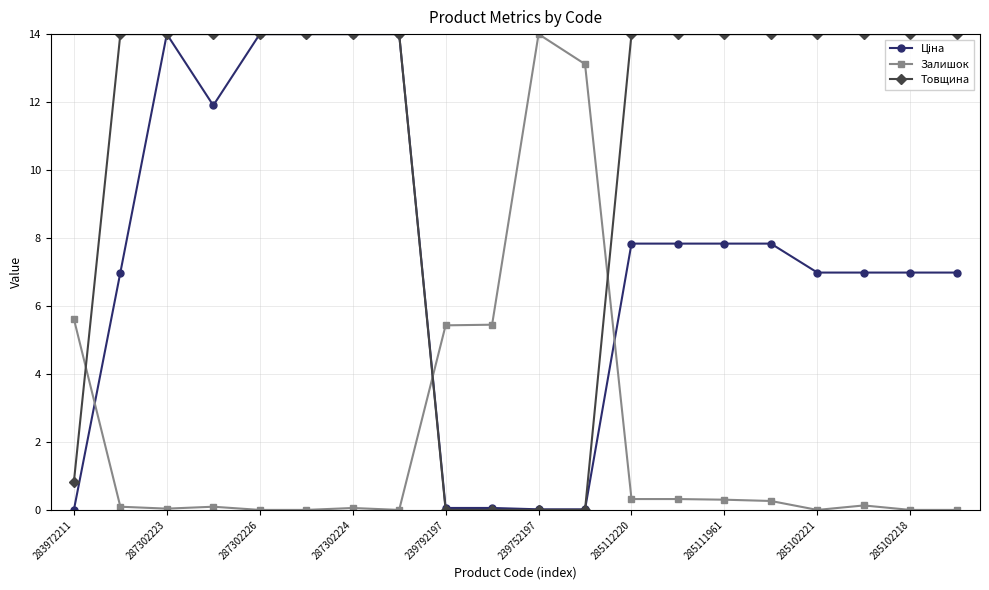

What is the average value of the Залишок series?

2.3